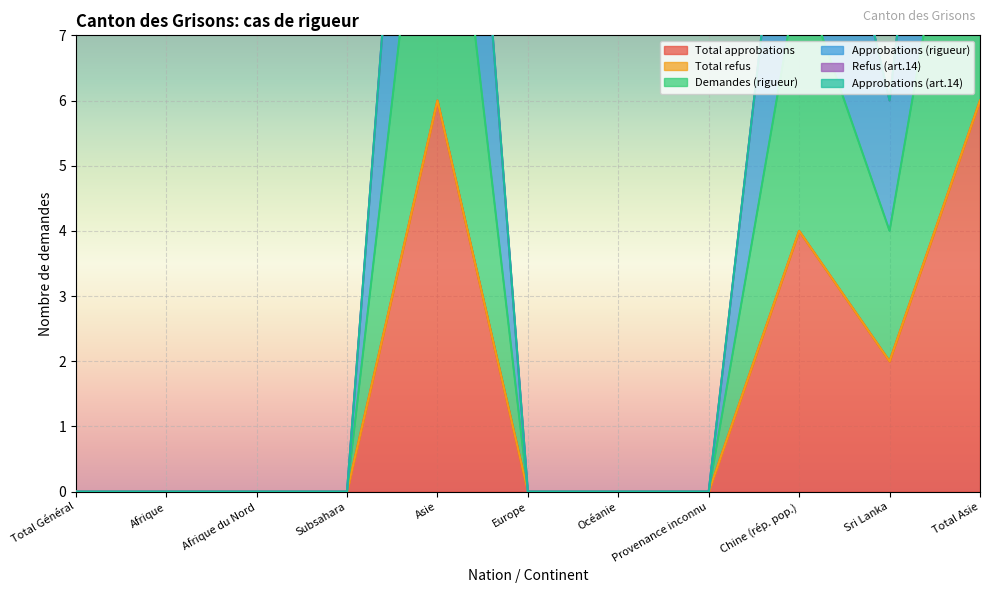

What is the sum of all Approbations (rigueur) values?

36